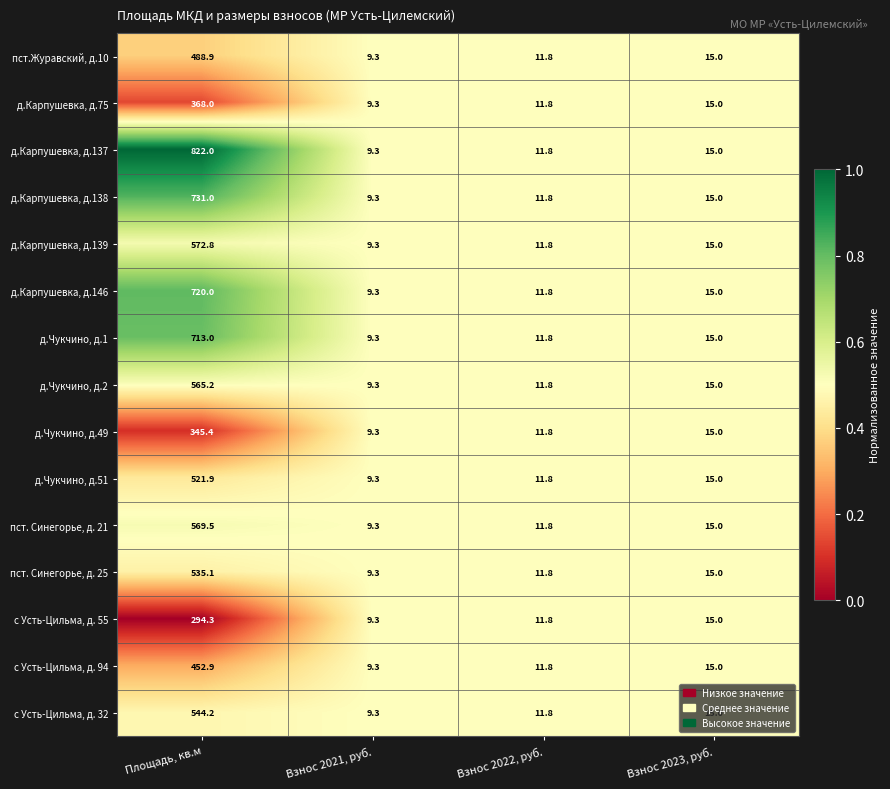

Rank the series by their maximum value, from lowest to highest.

с Усть-Цильма, д. 55, д.Чукчино, д.49, д.Карпушевка, д.75, с Усть-Цильма, д. 94, пст.Журавский, д.10, д.Чукчино, д.51, пст. Синегорье, д. 25, с Усть-Цильма, д. 32, д.Чукчино, д.2, пст. Синегорье, д. 21, д.Карпушевка, д.139, д.Чукчино, д.1, д.Карпушевка, д.146, д.Карпушевка, д.138, д.Карпушевка, д.137